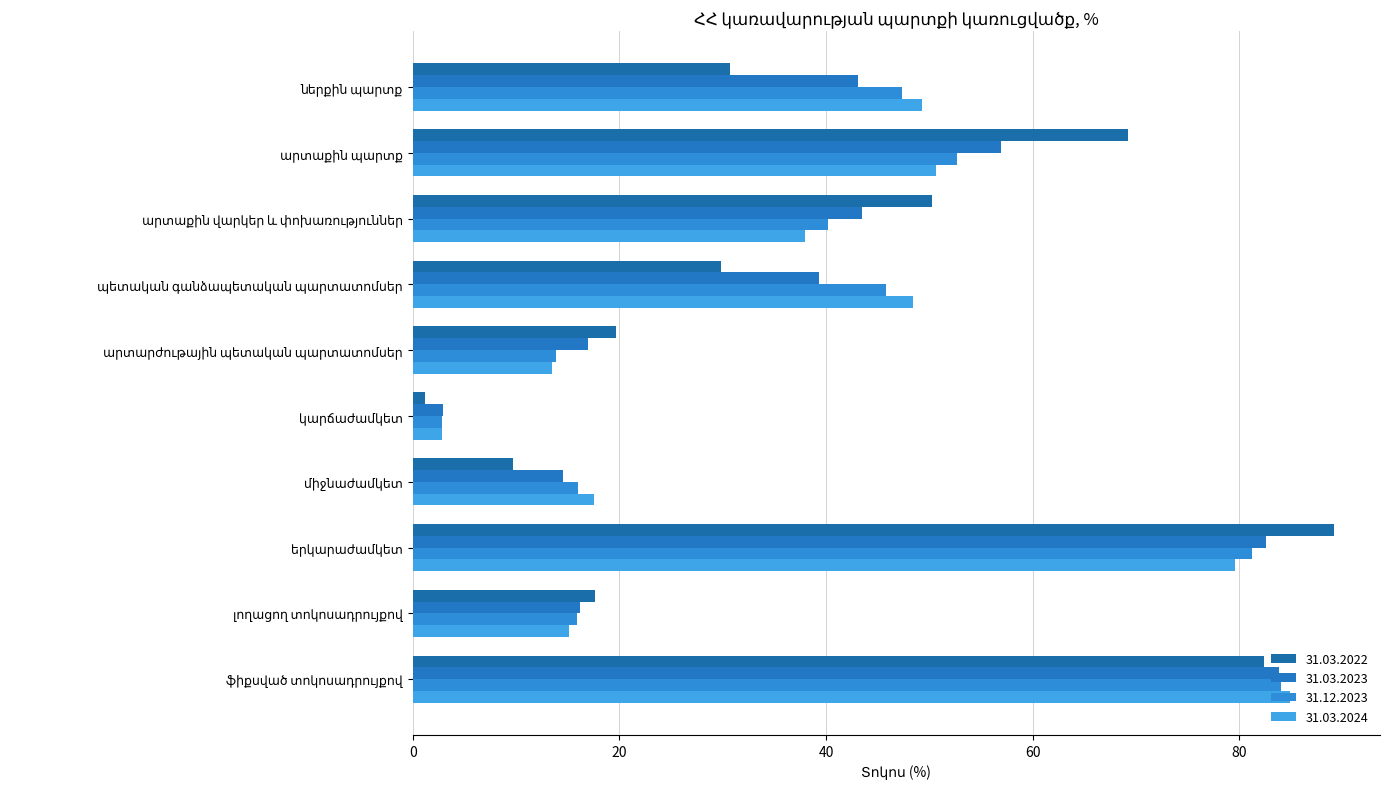

What is the total value across all series at լողացող տոկոսադրույքով?

64.9